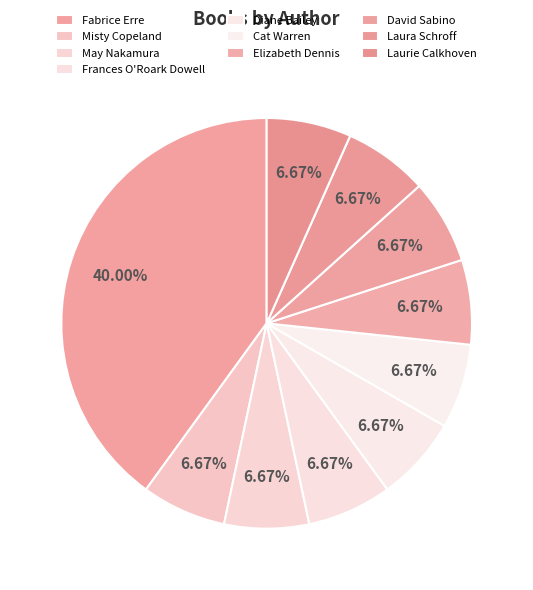

What percentage is the Fabrice Erre slice, to the nearest percent?

40%